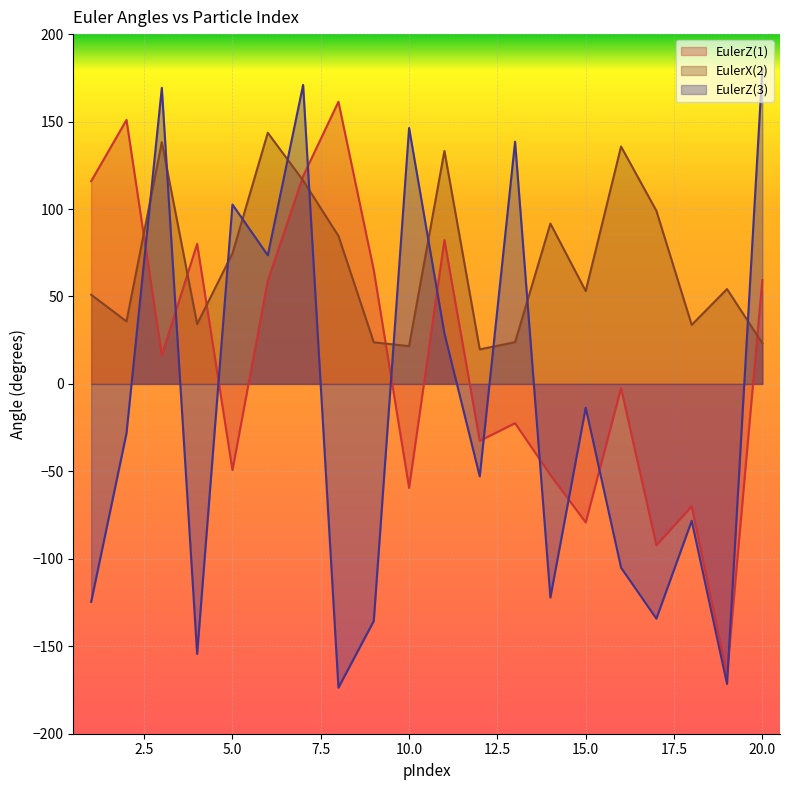

What is the average value of the EulerX(2) series?

69.6